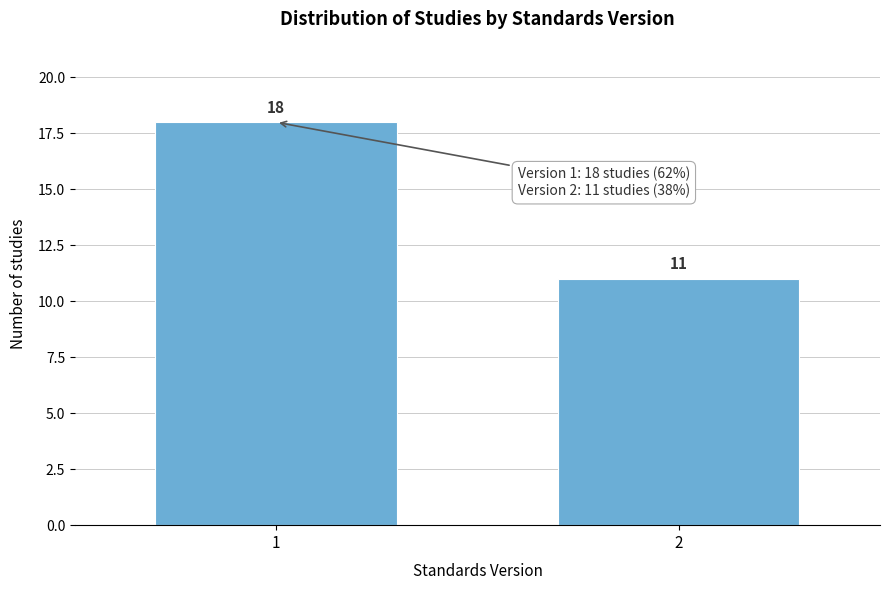

Reading left to right, what are all the values shown in this chart?

1=18	2=11